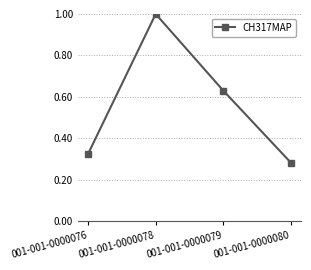

Where is the data nearest to the value 0?

001-001-0000080